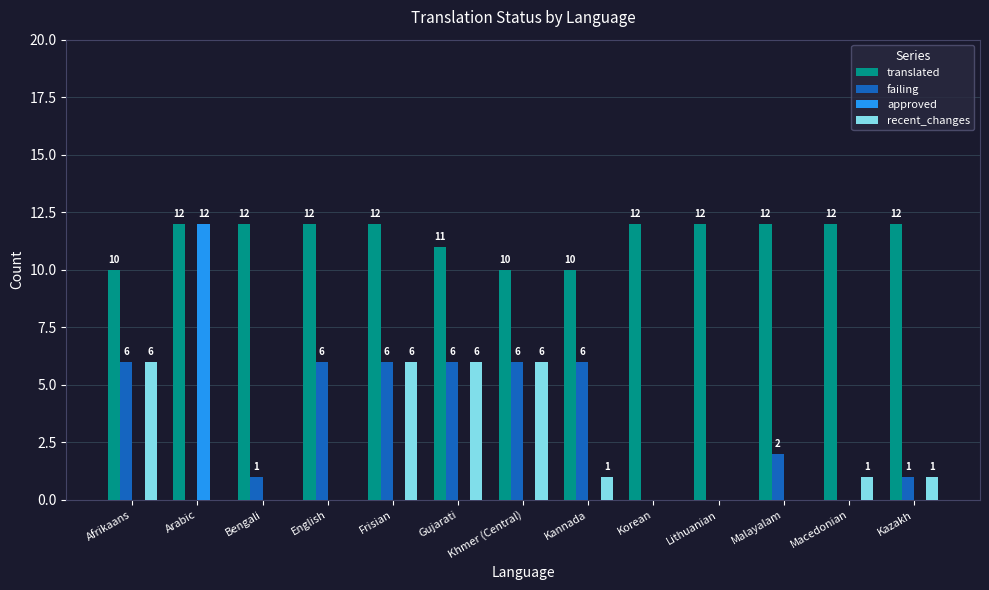

What is the total value across all series at Frisian?

24